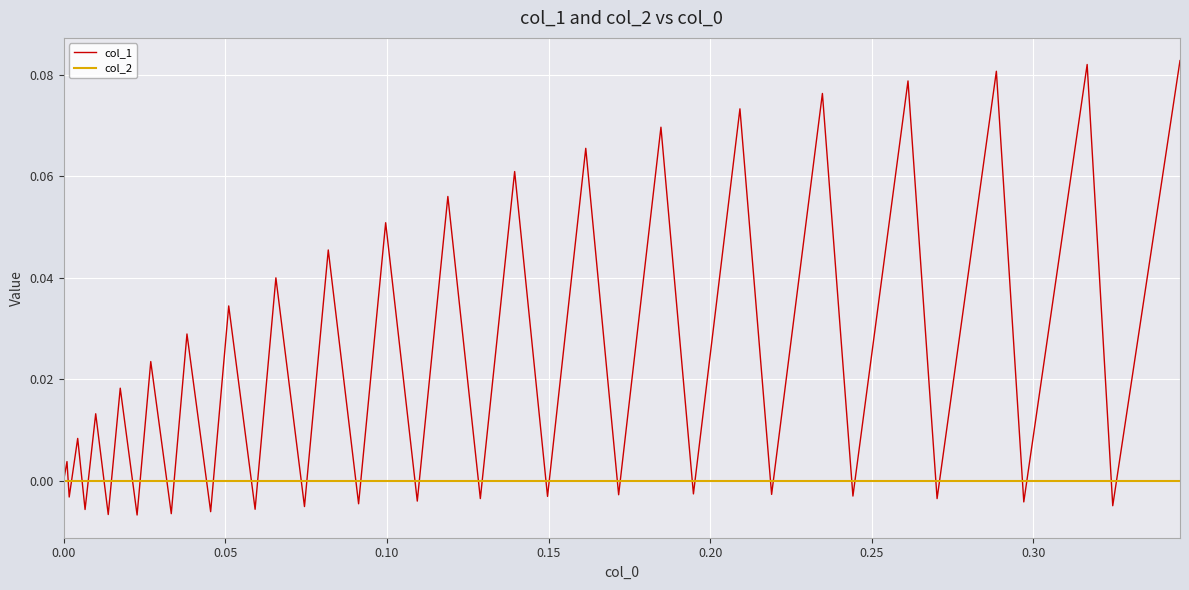

How many interior local peaks does the col_1 series have?

19